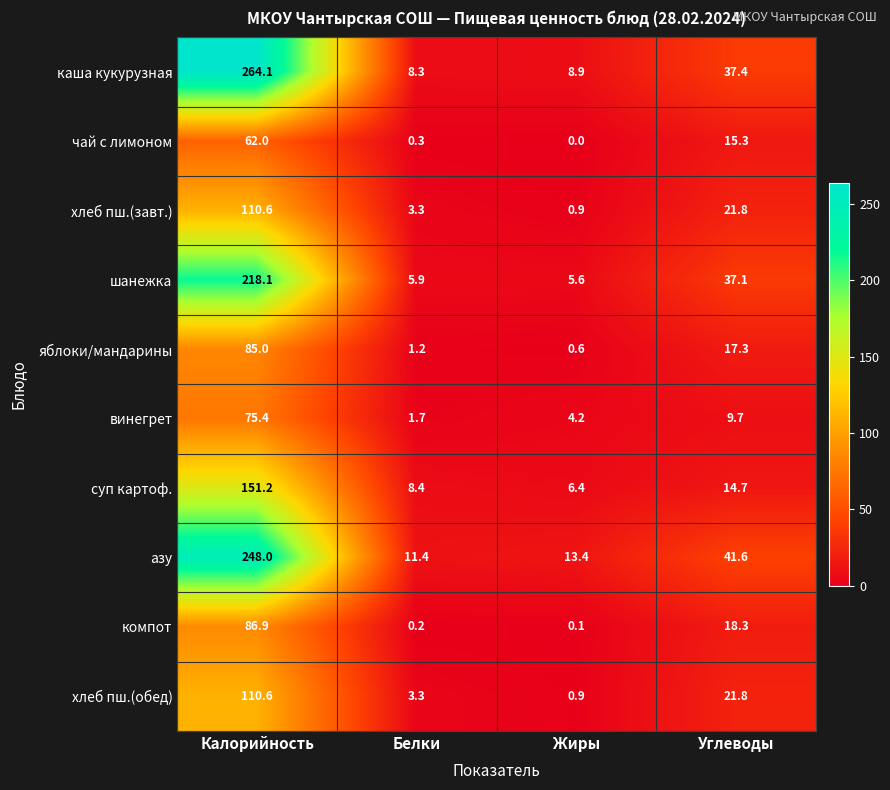

Where does the суп картоф. series first go above 14?

Калорийность